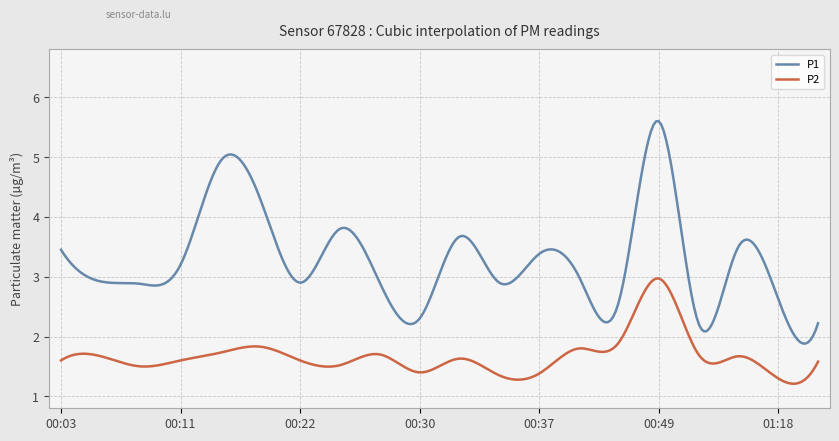

Rank the series by their maximum value, from highest to lowest.

P1, P2